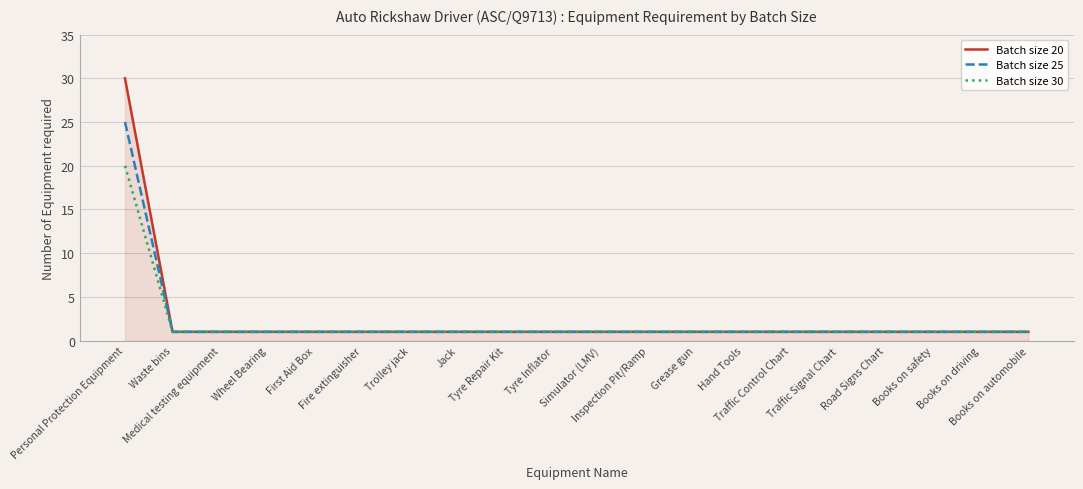

Which series has the widest spread of values?

Batch size 20